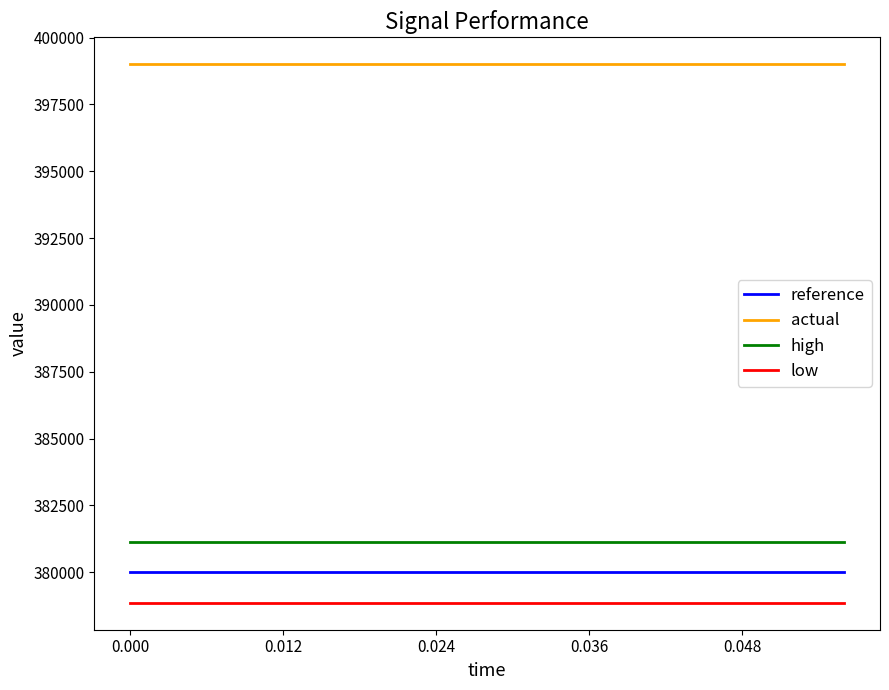

Rank the series by their maximum value, from highest to lowest.

actual, high, reference, low